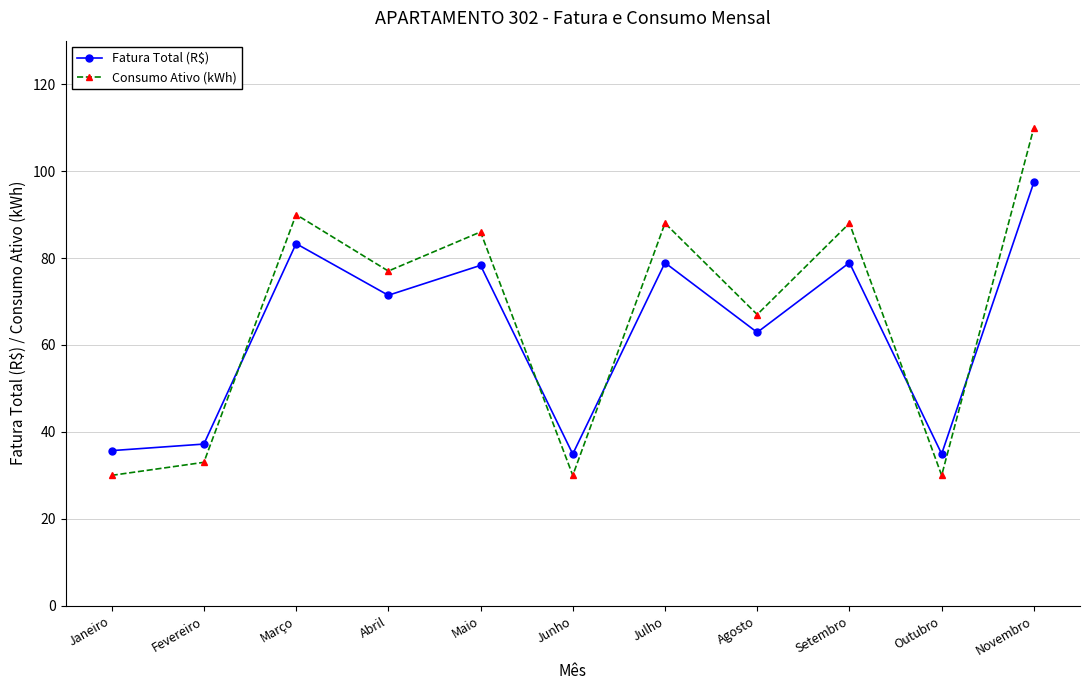

Reading right to left, what are all the values shown in this chart?

Fatura Total (R$): 97.4	34.9	78.9	62.9	78.9	34.9	78.3	71.4	83.3	37.2	35.7
Consumo Ativo (kWh): 110.0	30.0	88.0	67.0	88.0	30.0	86.0	77.0	90.0	33.0	30.0